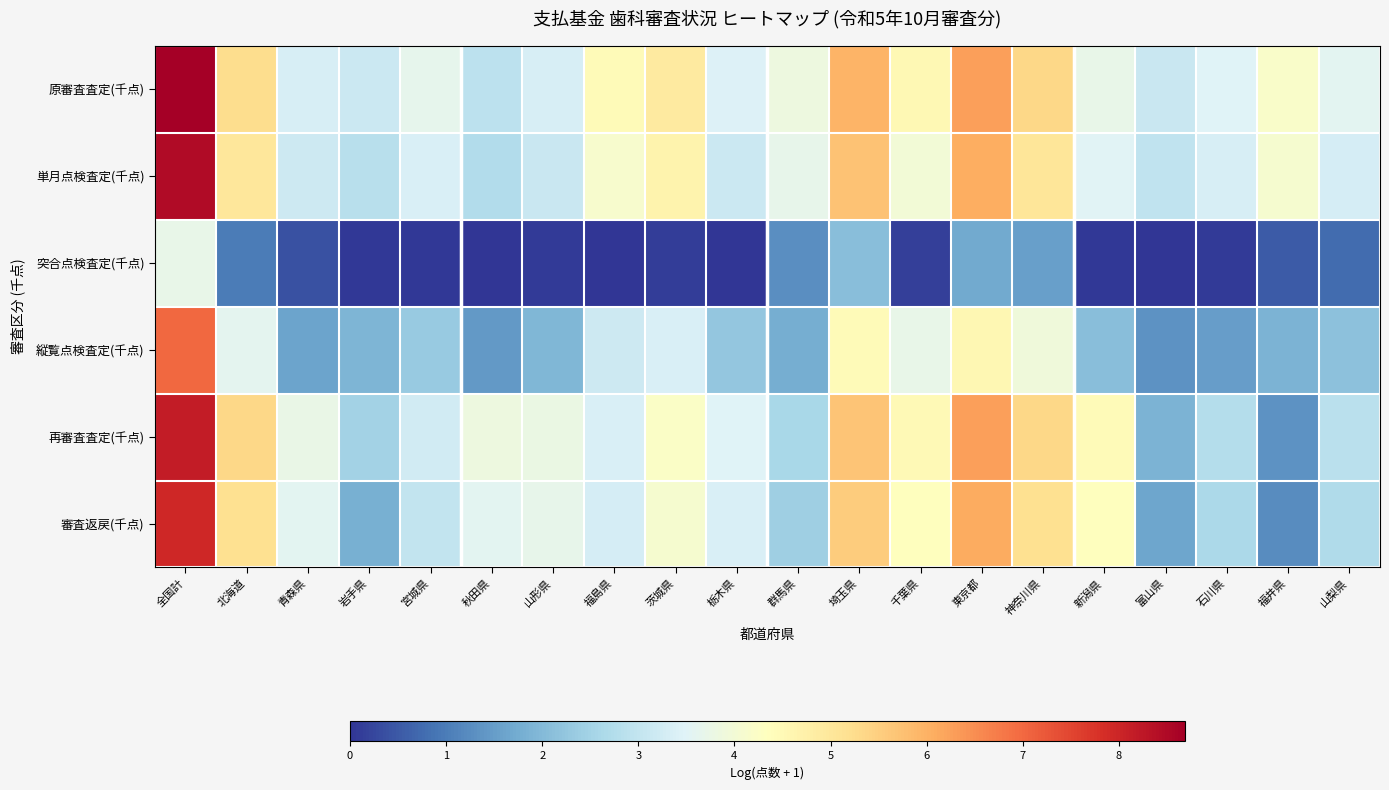

Reading left to right, list all the values displayed in this chart.

原審査査定(千点): 全国計=8.7	北海道=5.2	青森県=3.3	岩手県=3.1	宮城県=3.7	秋田県=2.9	山形県=3.4	福島県=4.4	茨城県=4.9	栃木県=3.4	群馬県=3.9	埼玉県=6.0	千葉県=4.5	東京都=6.3	神奈川県=5.3	新潟県=3.7	富山県=3.1	石川県=3.5	福井県=4.2	山梨県=3.6
単月点検査定(千点): 全国計=8.5	北海道=5.0	青森県=3.2	岩手県=2.8	宮城県=3.4	秋田県=2.7	山形県=3.1	福島県=4.1	茨城県=4.7	栃木県=3.1	群馬県=3.7	埼玉県=5.7	千葉県=4.0	東京都=6.1	神奈川県=5.1	新潟県=3.5	富山県=3.0	石川県=3.4	福井県=4.1	山梨県=3.3
突合点検査定(千点): 全国計=3.7	北海道=1.0	青森県=0.4	岩手県=0.1	宮城県=0.1	秋田県=0.0	山形県=0.1	福島県=0.0	茨城県=0.1	栃木県=0.0	群馬県=1.3	埼玉県=2.1	千葉県=0.1	東京都=1.7	神奈川県=1.5	新潟県=0.1	富山県=0.0	石川県=0.1	福井県=0.5	山梨県=0.8
縦覧点検査定(千点): 全国計=7.0	北海道=3.6	青森県=1.6	岩手県=1.9	宮城県=2.3	秋田県=1.4	山形県=2.0	福島県=3.2	茨城県=3.4	栃木県=2.3	群馬県=1.8	埼玉県=4.5	千葉県=3.7	東京都=4.5	神奈川県=3.9	新潟県=2.1	富山県=1.3	石川県=1.5	福井県=1.9	山梨県=2.2
再審査査定(千点): 全国計=8.2	北海道=5.3	青森県=3.8	岩手県=2.5	宮城県=3.2	秋田県=3.8	山形県=3.8	福島県=3.4	茨城県=4.2	栃木県=3.5	群馬県=2.6	埼玉県=5.7	千葉県=4.5	東京都=6.3	神奈川県=5.3	新潟県=4.5	富山県=1.9	石川県=2.8	福井県=1.3	山梨県=2.9
審査返戻(千点): 全国計=8.0	北海道=5.2	青森県=3.6	岩手県=1.8	宮城県=3.0	秋田県=3.6	山形県=3.7	福島県=3.3	茨城県=4.1	栃木県=3.4	群馬県=2.4	埼玉県=5.6	千葉県=4.4	東京都=6.1	神奈川県=5.2	新潟県=4.3	富山県=1.7	石川県=2.6	福井県=1.3	山梨県=2.7